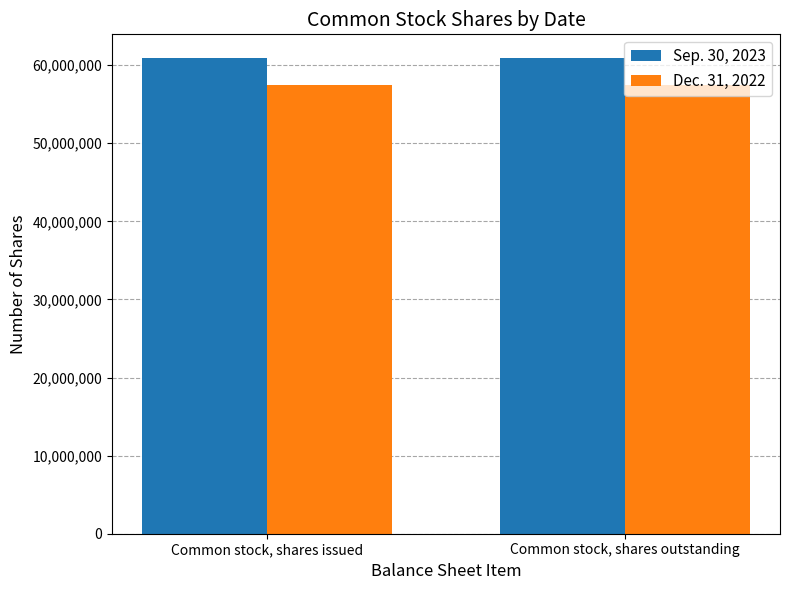

What is the minimum value for Dec. 31, 2022?

57499541